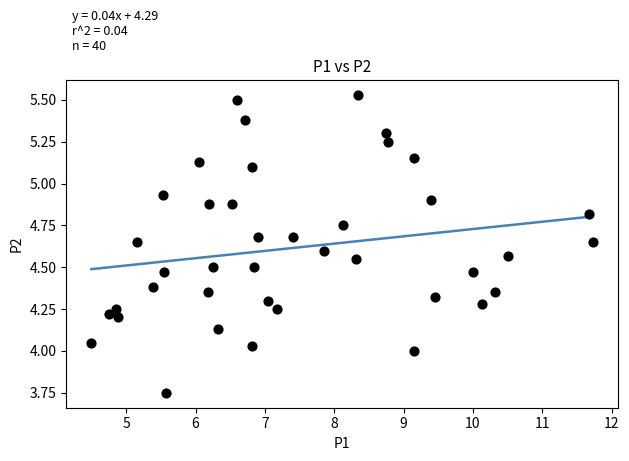

What is the range of Y values (max minus min)?

1.8